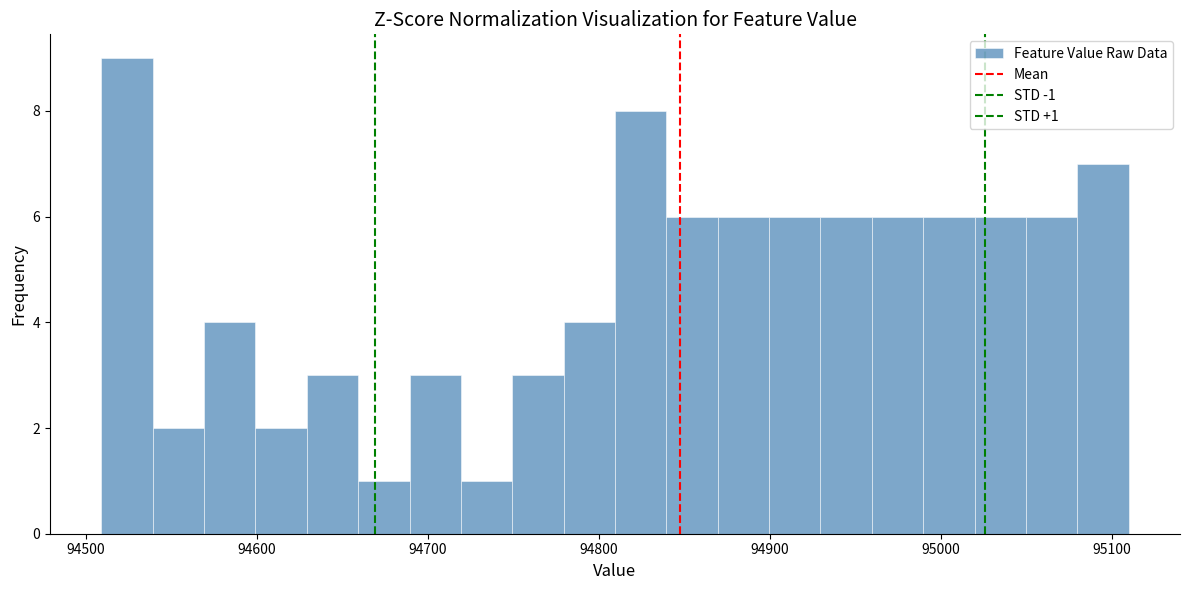

Read against the x-axis, roughly where is the centre of the tallest bar?

94520